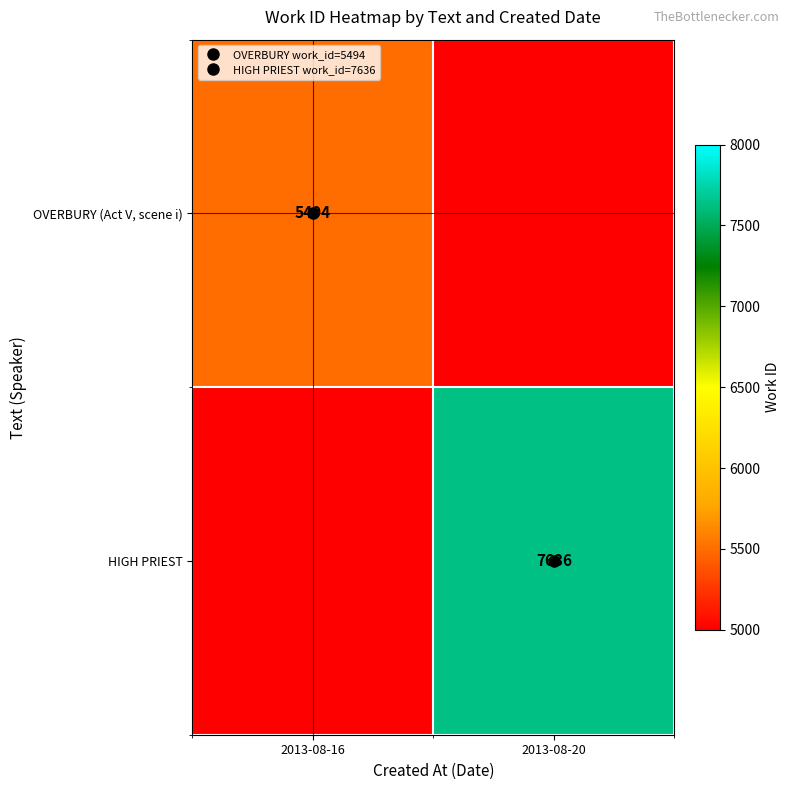

What is the sum of the OVERBURY (Act V, scene i) values at 2013-08-16 and 2013-08-20?

5494